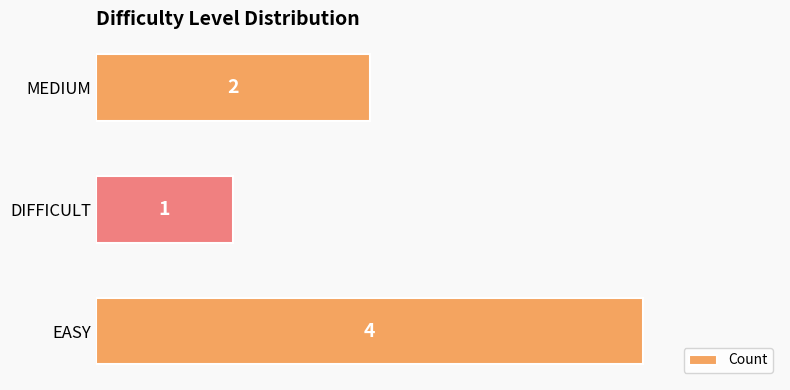

The value at EASY is 4. True or false?

True